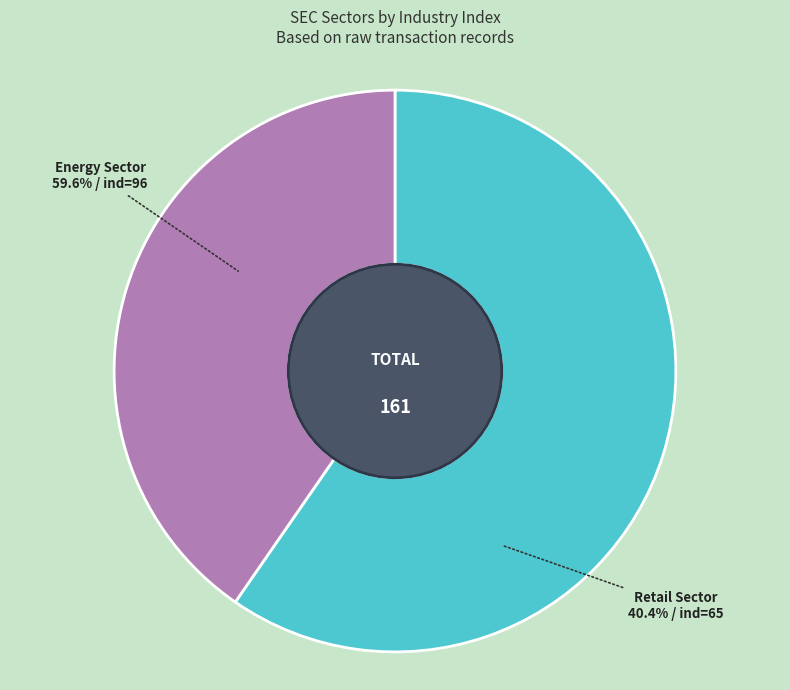

To the nearest percent, what portion does sec=23 (ind=65) represent?

40%